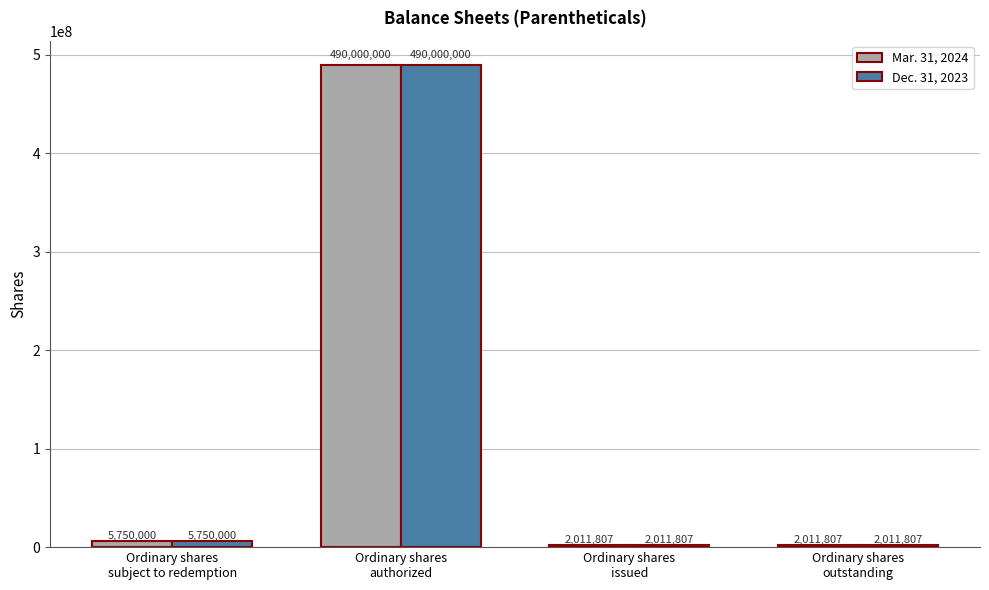

What is the difference between the second highest and second lowest values in the Dec. 31, 2023 series?

3738193